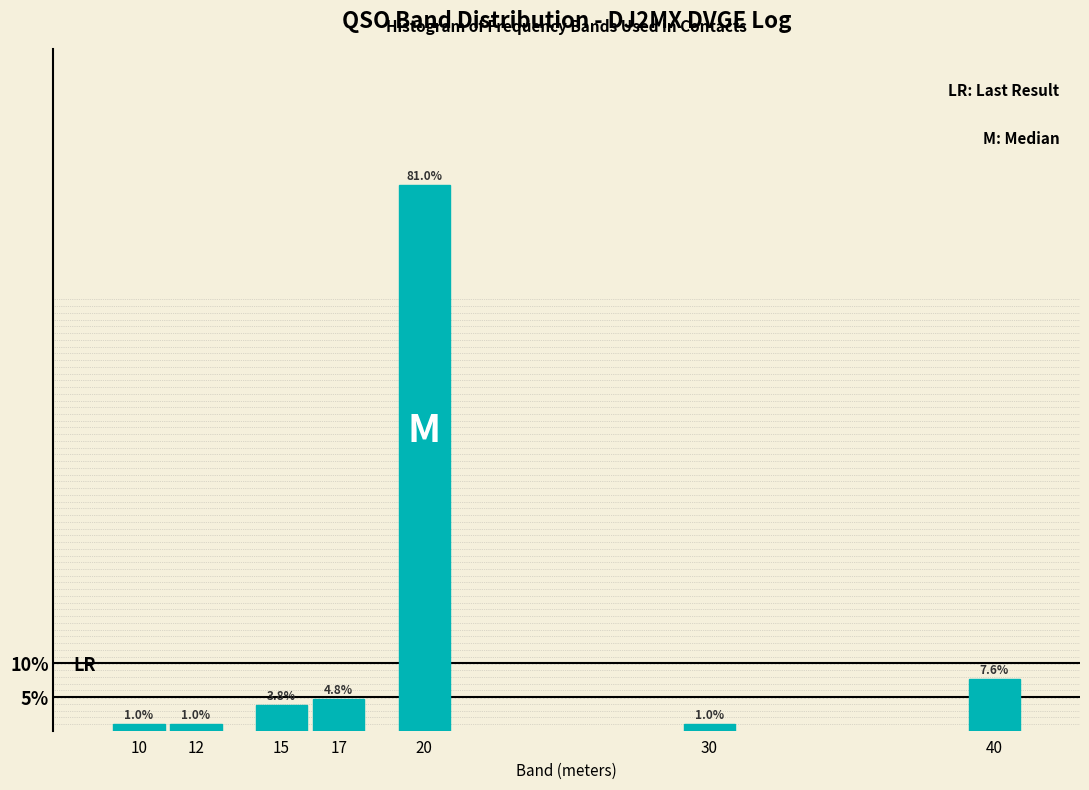

Reading left to right, extract all data points from this chart.

1.0	1.0	3.8	4.8	81.0	1.0	7.6